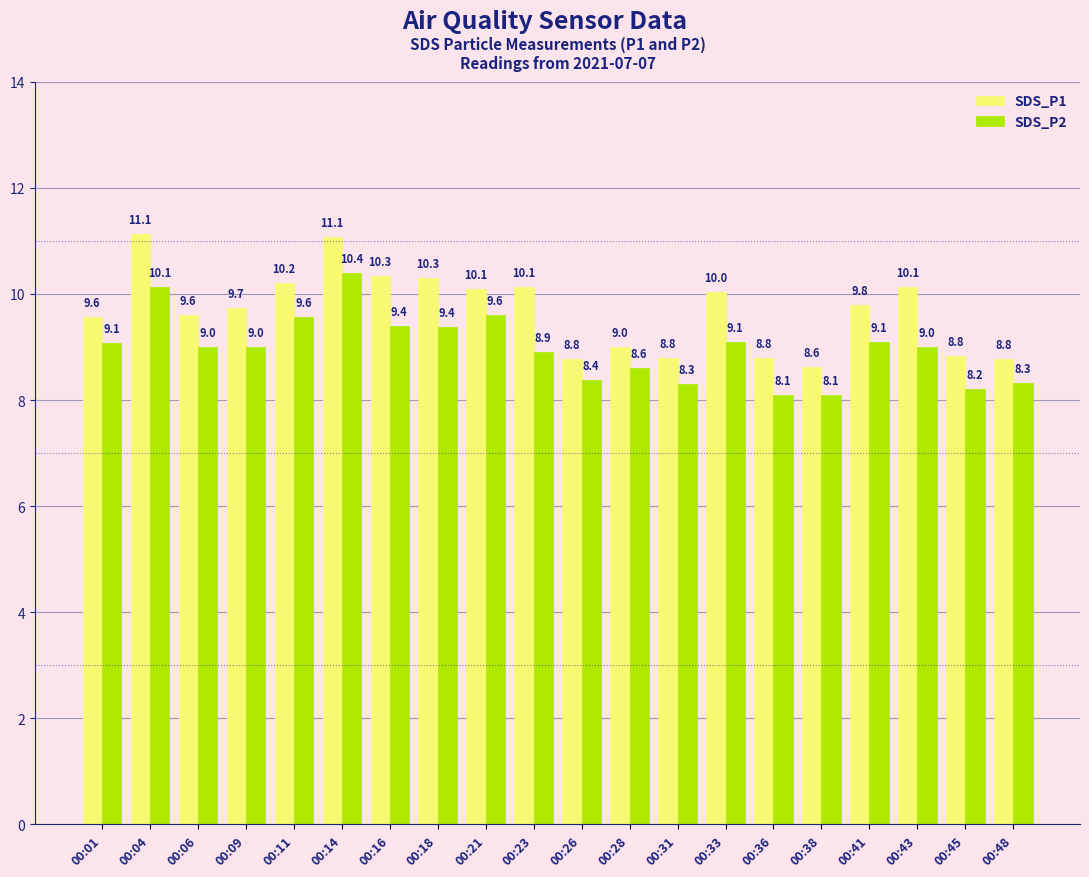

Which category has the lowest value in the SDS_P1 series?

00:38